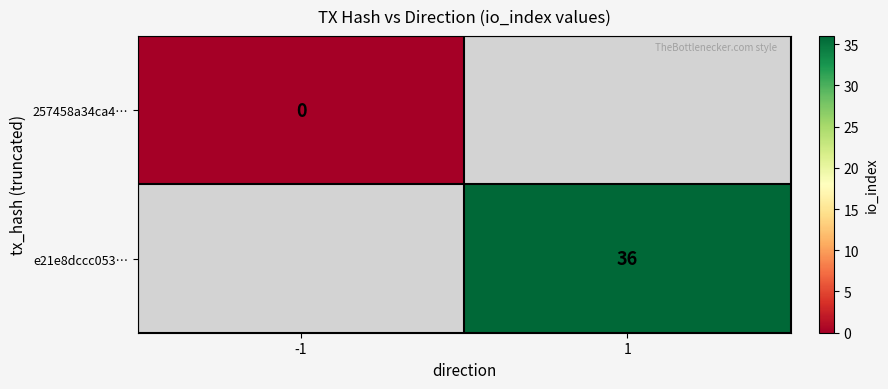

The e21e8dccc053… series shows 36 at 1. True or false?

True